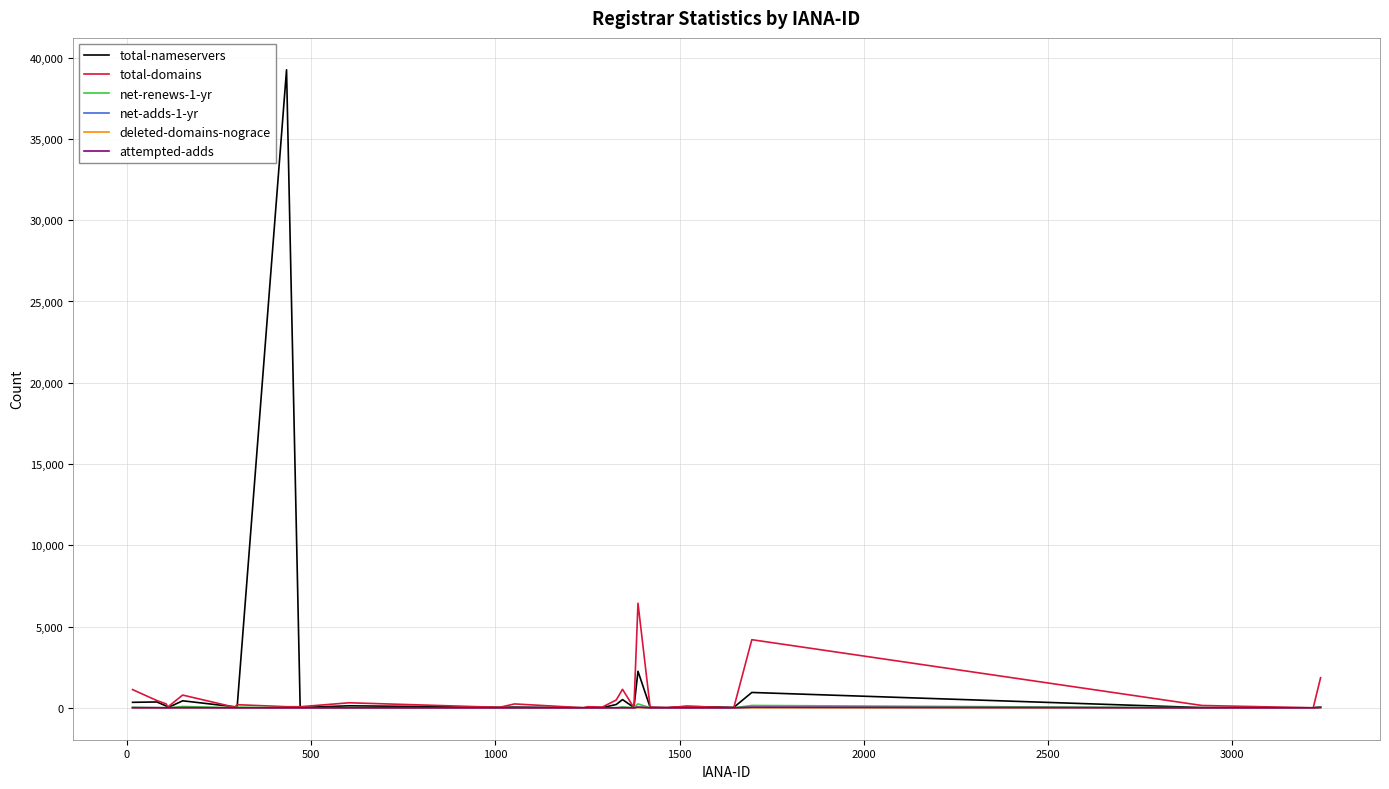

How many lines are shown in the chart?

6